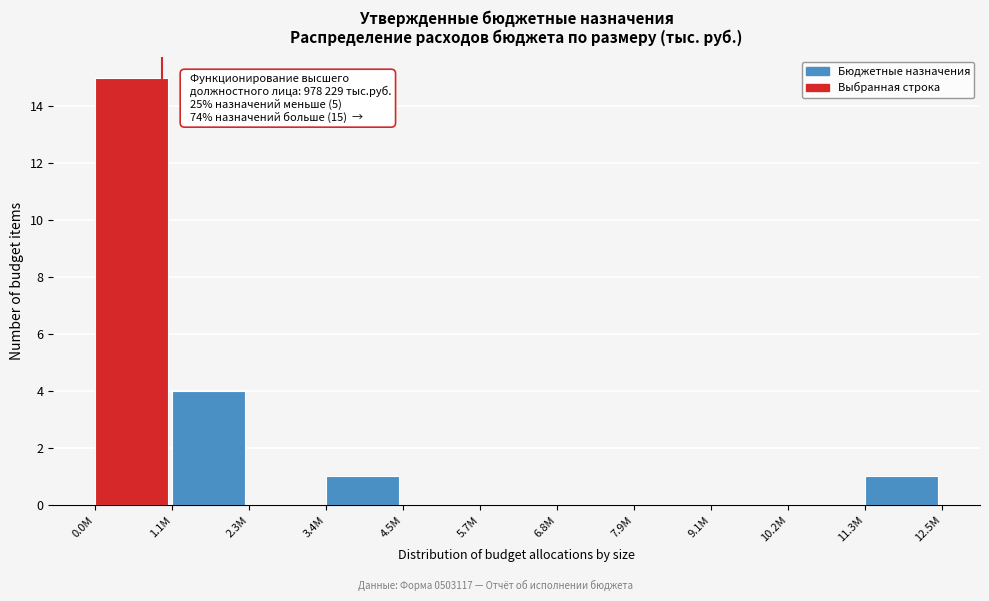

Reading left to right, list all the values displayed in this chart.

0.0M=15	1.1M=4	2.3M=0	3.4M=1	4.5M=0	5.7M=0	6.8M=0	7.9M=0	9.1M=0	10.2M=0	11.3M=1